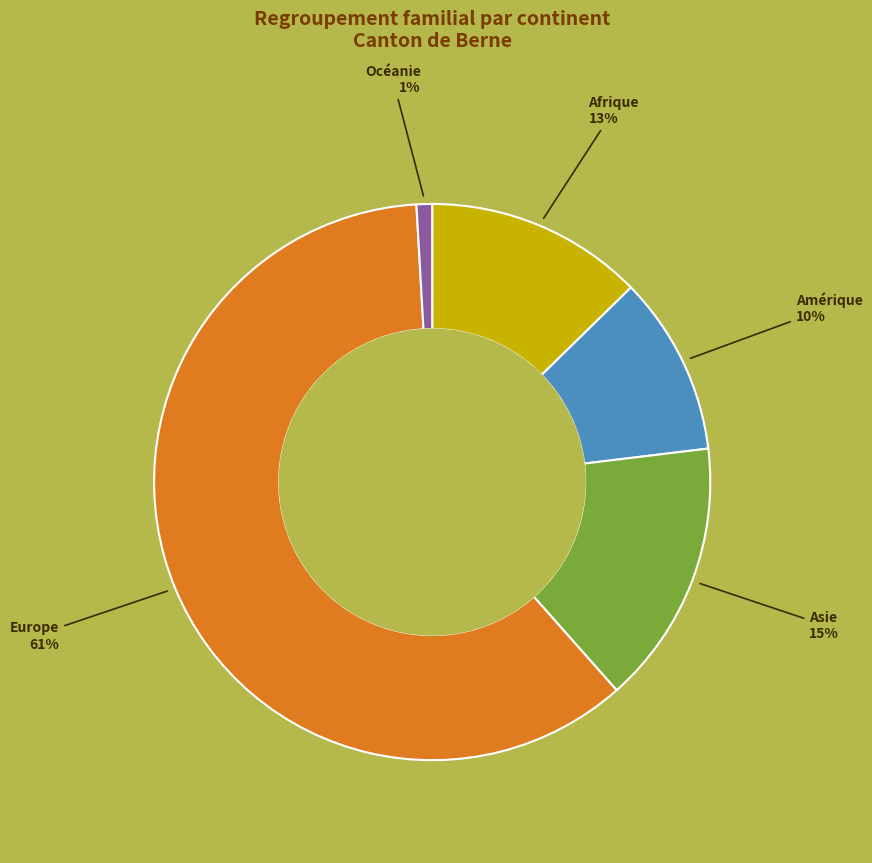

What is the largest slice in the pie chart?

Europe